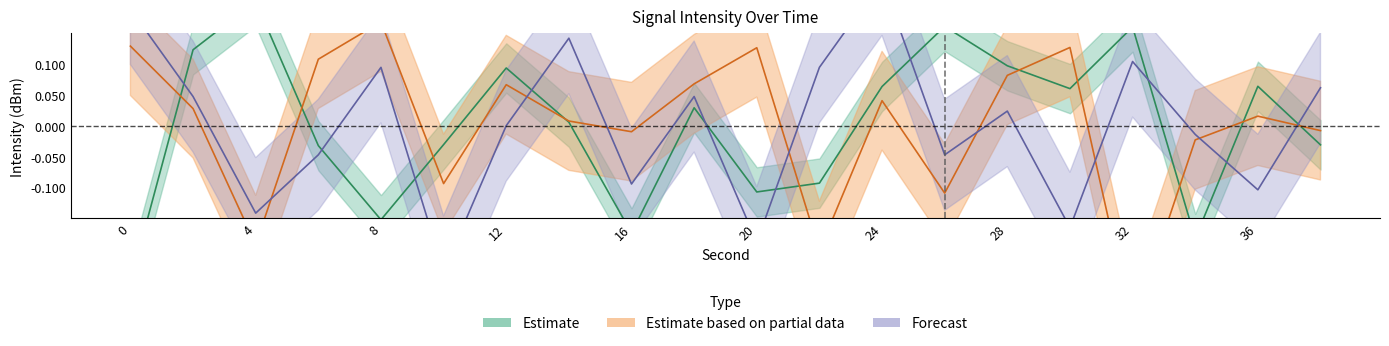

Does the chart display data point markers on the line(s)?

No